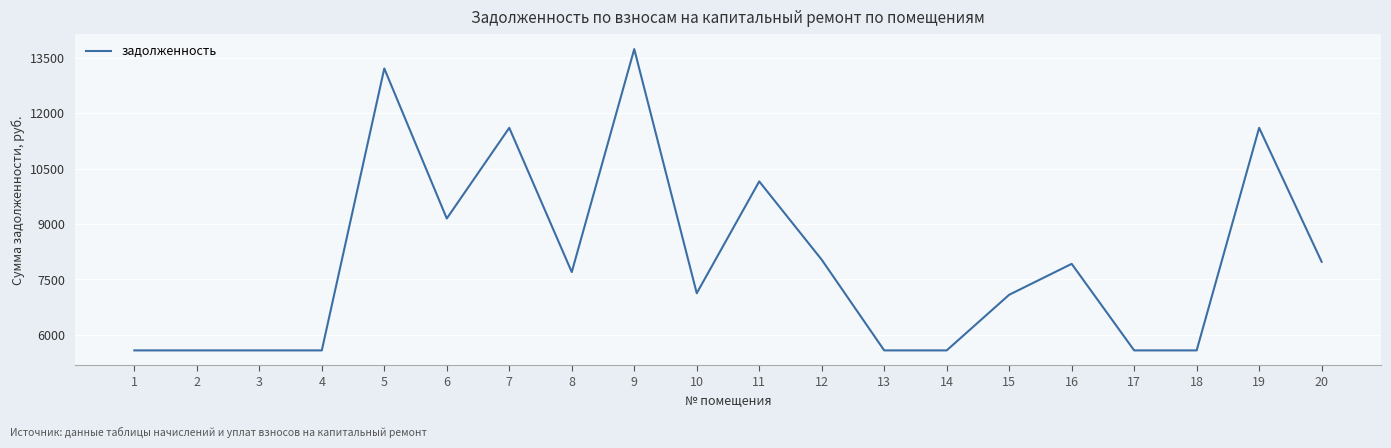

What is the sum of the values at 1 and 16?

13503.6